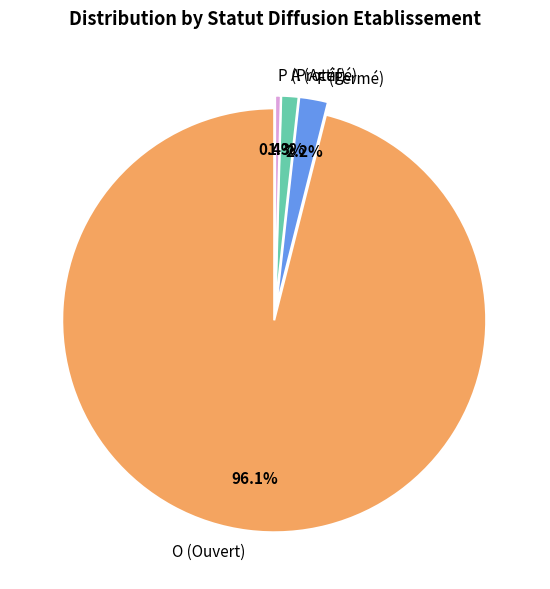

How many slices are in this pie chart?

4